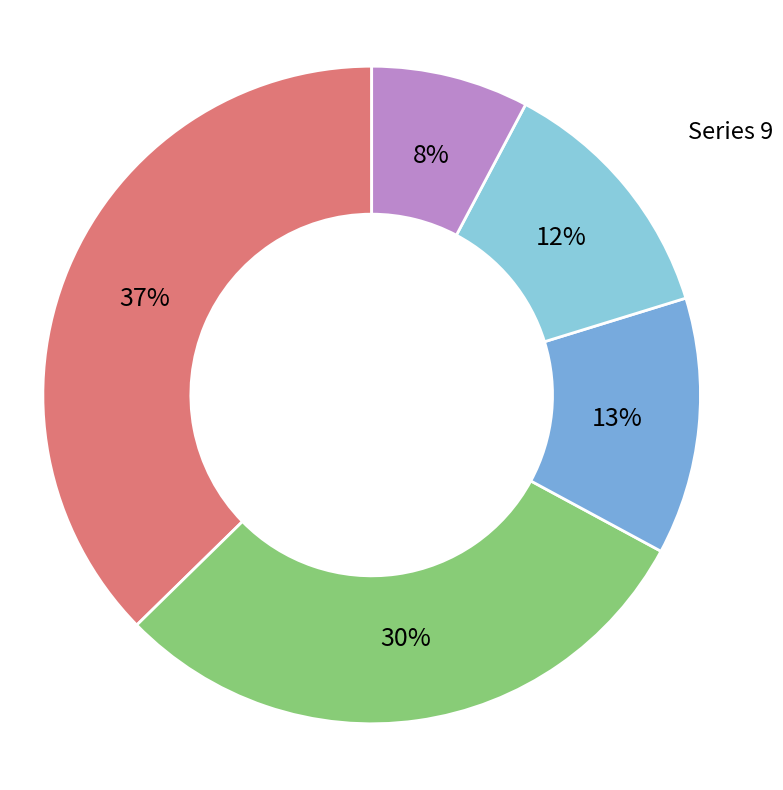

Is there a majority slice in this chart?

No